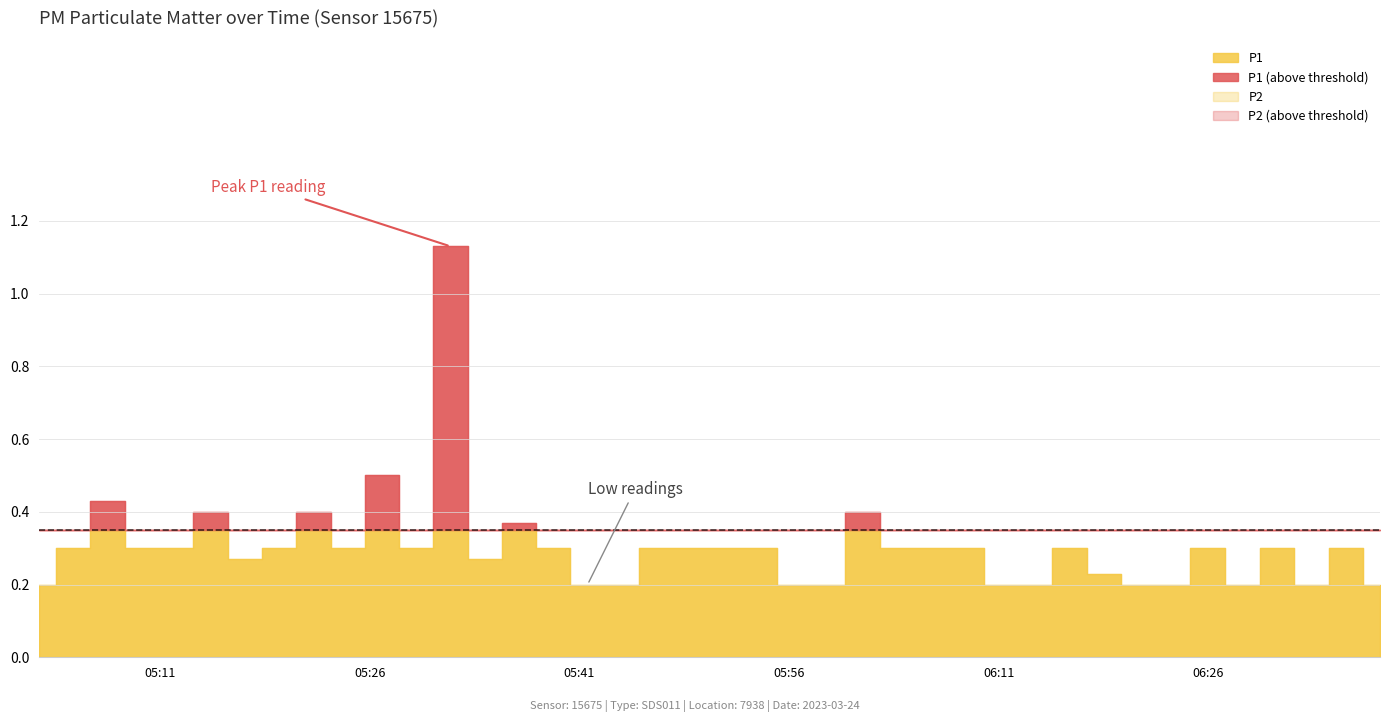

How many P2 values are between 0 and 1?

39